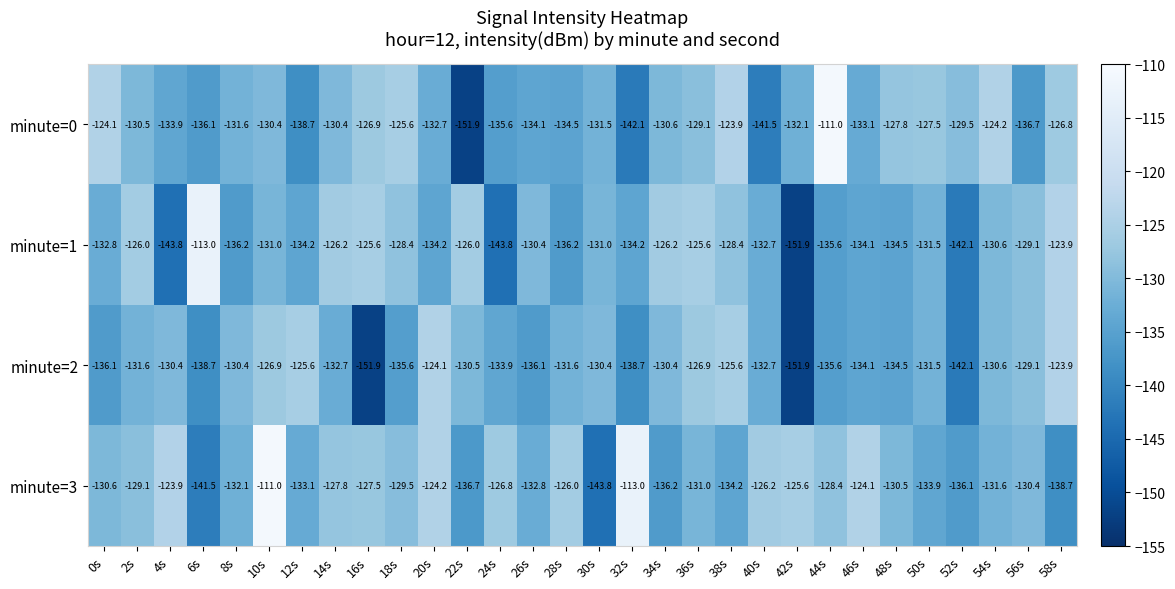

At which label does minute=1 first exceed -131?

2s